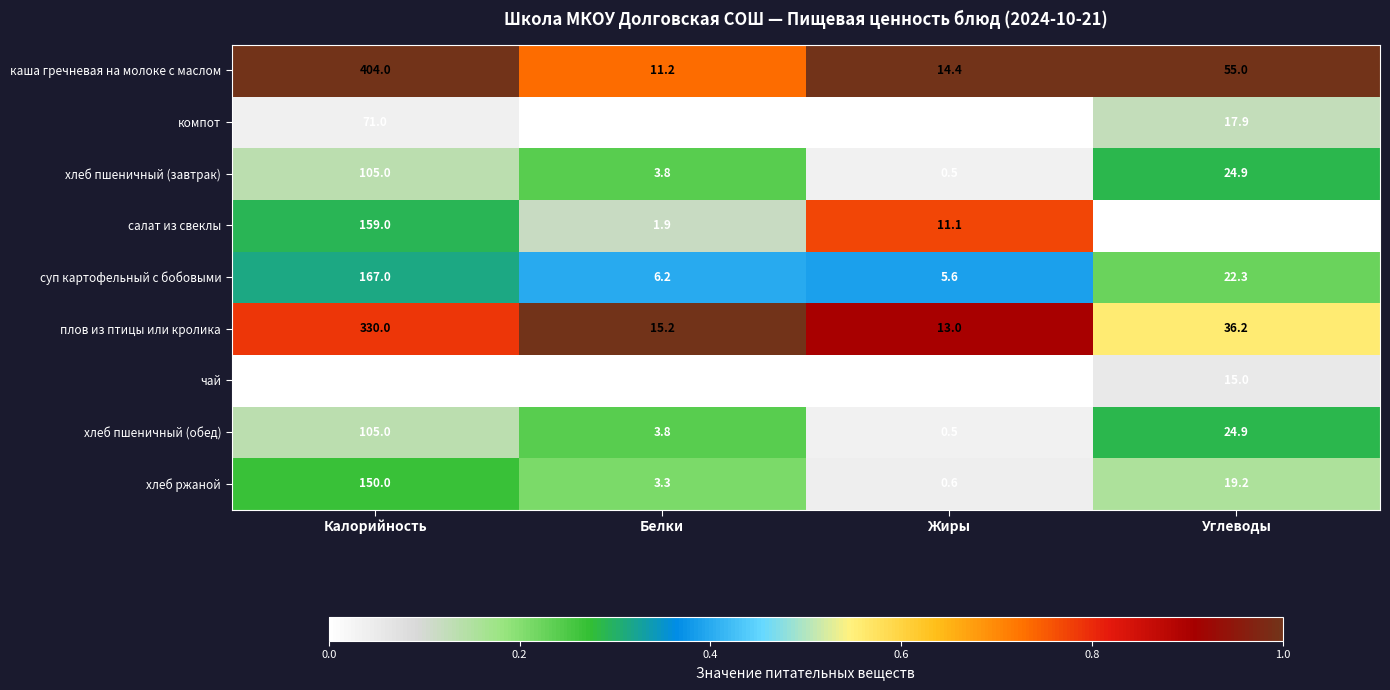

Which series has the largest range (max minus min)?

каша гречневая на молоке с маслом